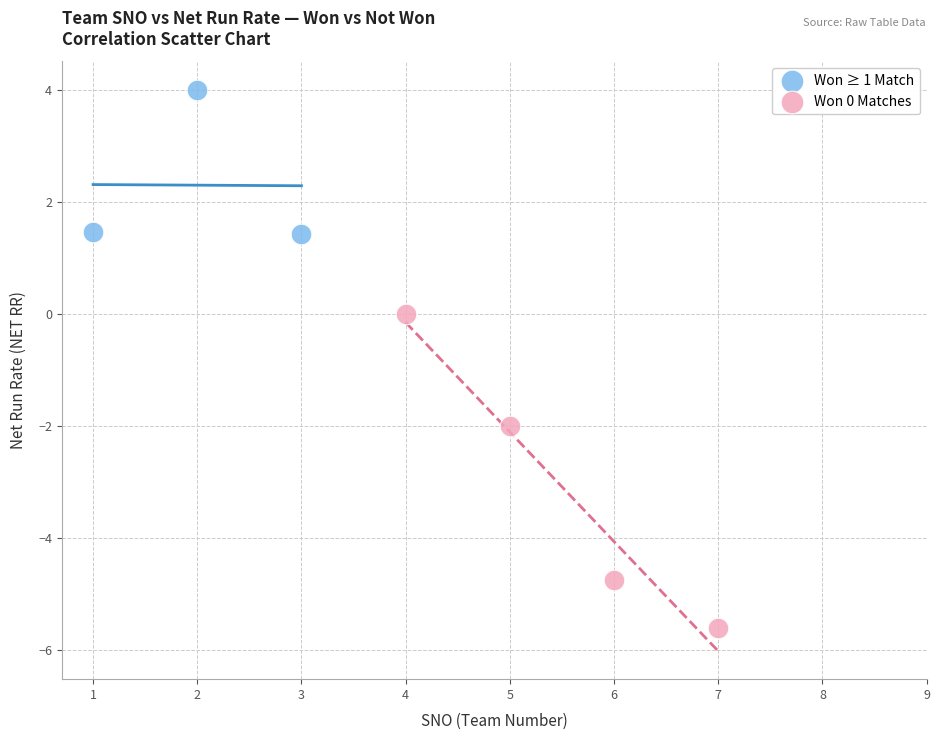

Which series has the largest Y range (max minus min)?

Won 0 Matches